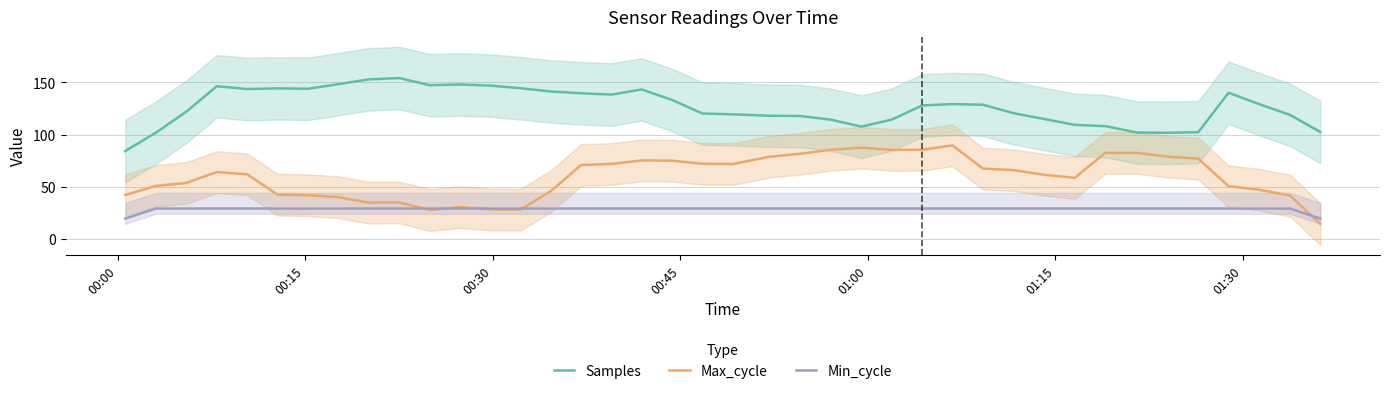

True or false: Samples and Min_cycle intersect in this chart.

False